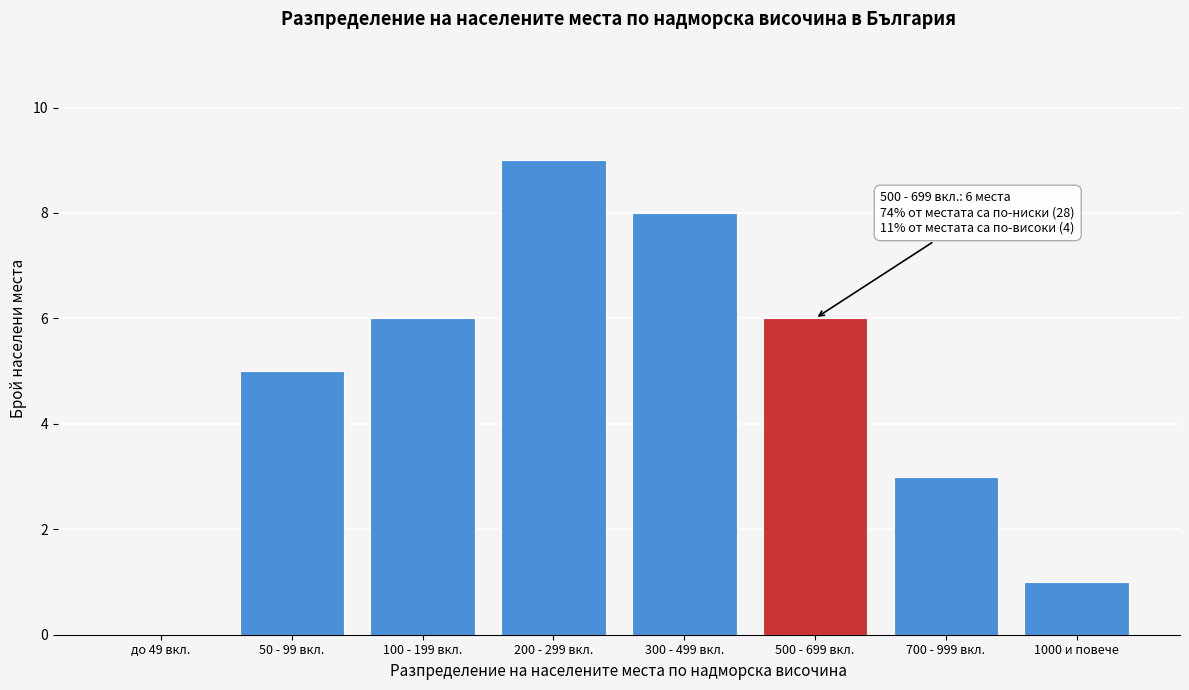

Reading left to right, list all the values displayed in this chart.

до 49 вкл.=0	50 - 99 вкл.=5	100 - 199 вкл.=6	200 - 299 вкл.=9	300 - 499 вкл.=8	500 - 699 вкл.=6	700 - 999 вкл.=3	1000 и повече=1